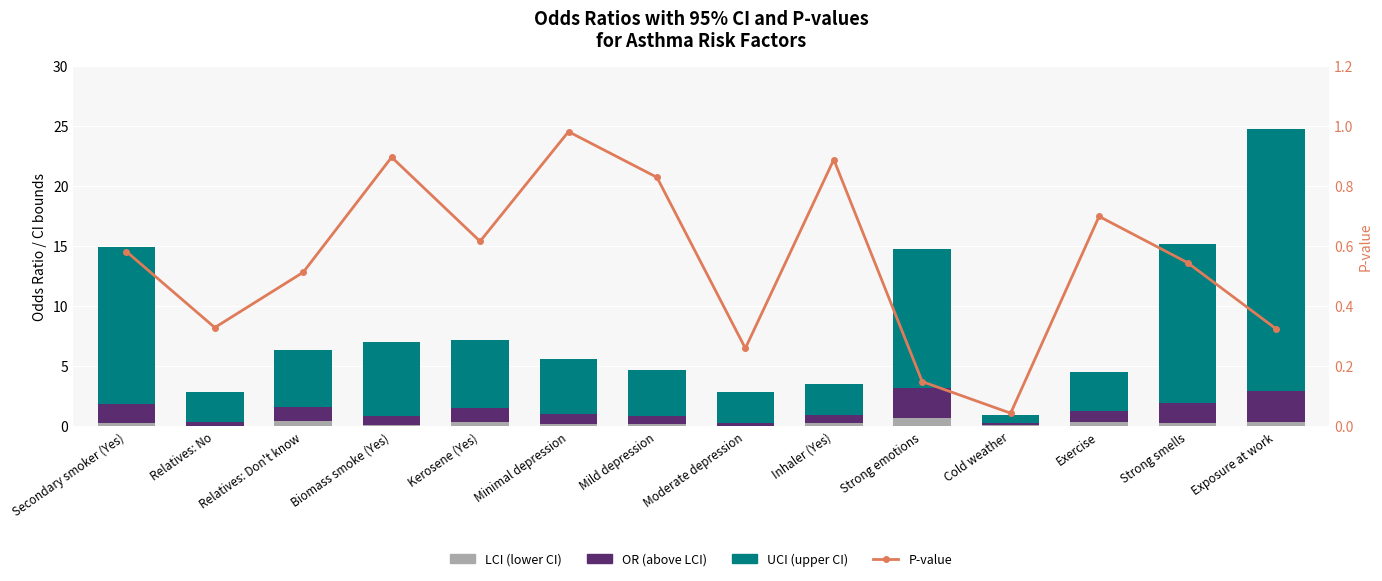

Reading left to right, extract all data points from this chart.

LCI (lower CI): 0.2	0.0	0.4	0.1	0.3	0.2	0.1	0.0	0.2	0.7	0.1	0.4	0.2	0.3
OR (above LCI): 1.6	0.3	1.2	0.8	1.2	0.8	0.7	0.2	0.7	2.5	0.2	0.9	1.7	2.6
UCI (upper CI): 13.1	2.5	4.7	6.2	5.6	4.6	3.8	2.6	2.6	11.6	0.7	3.2	13.2	21.8
P-value: 0.6	0.3	0.5	0.9	0.6	1.0	0.8	0.3	0.9	0.1	0.0	0.7	0.5	0.3